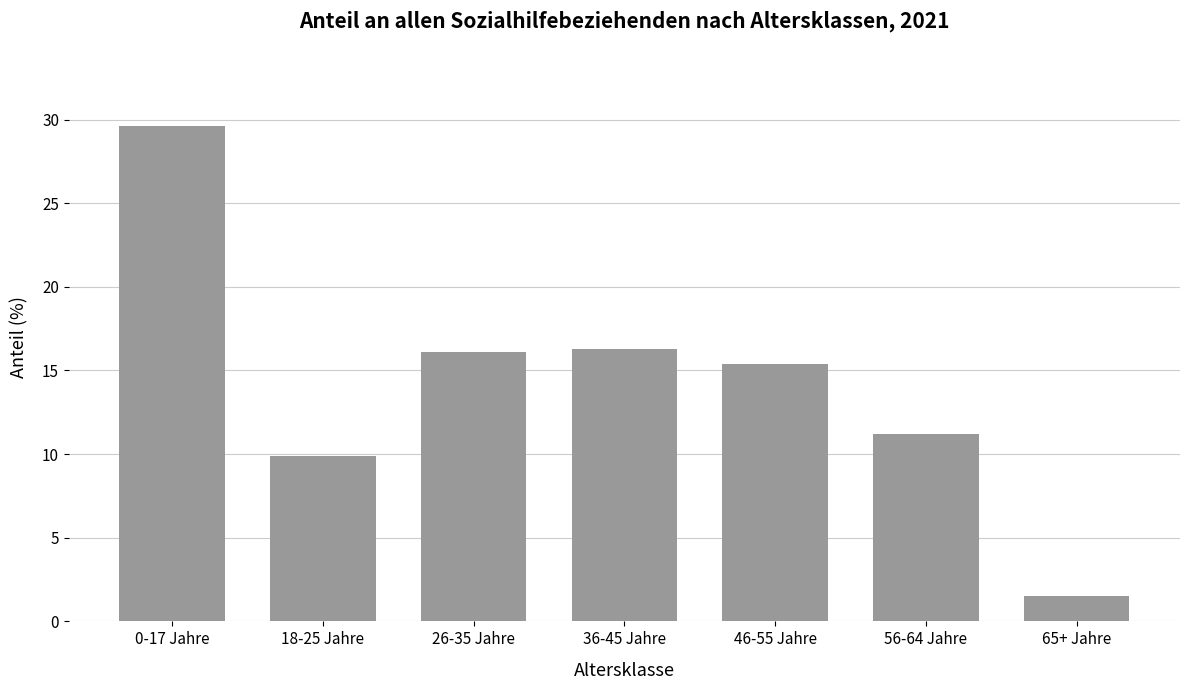

How many categories are shown in the chart?

7